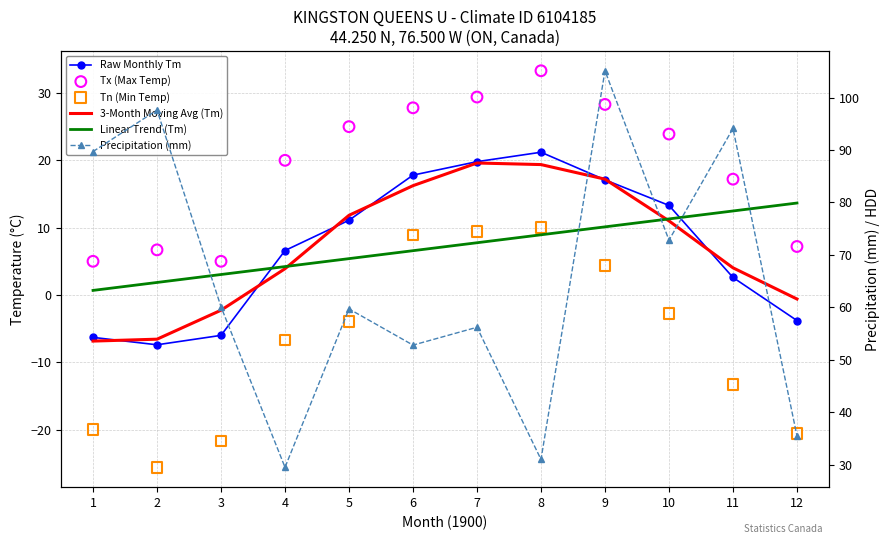

What is the total value across all series at 6?

130.1